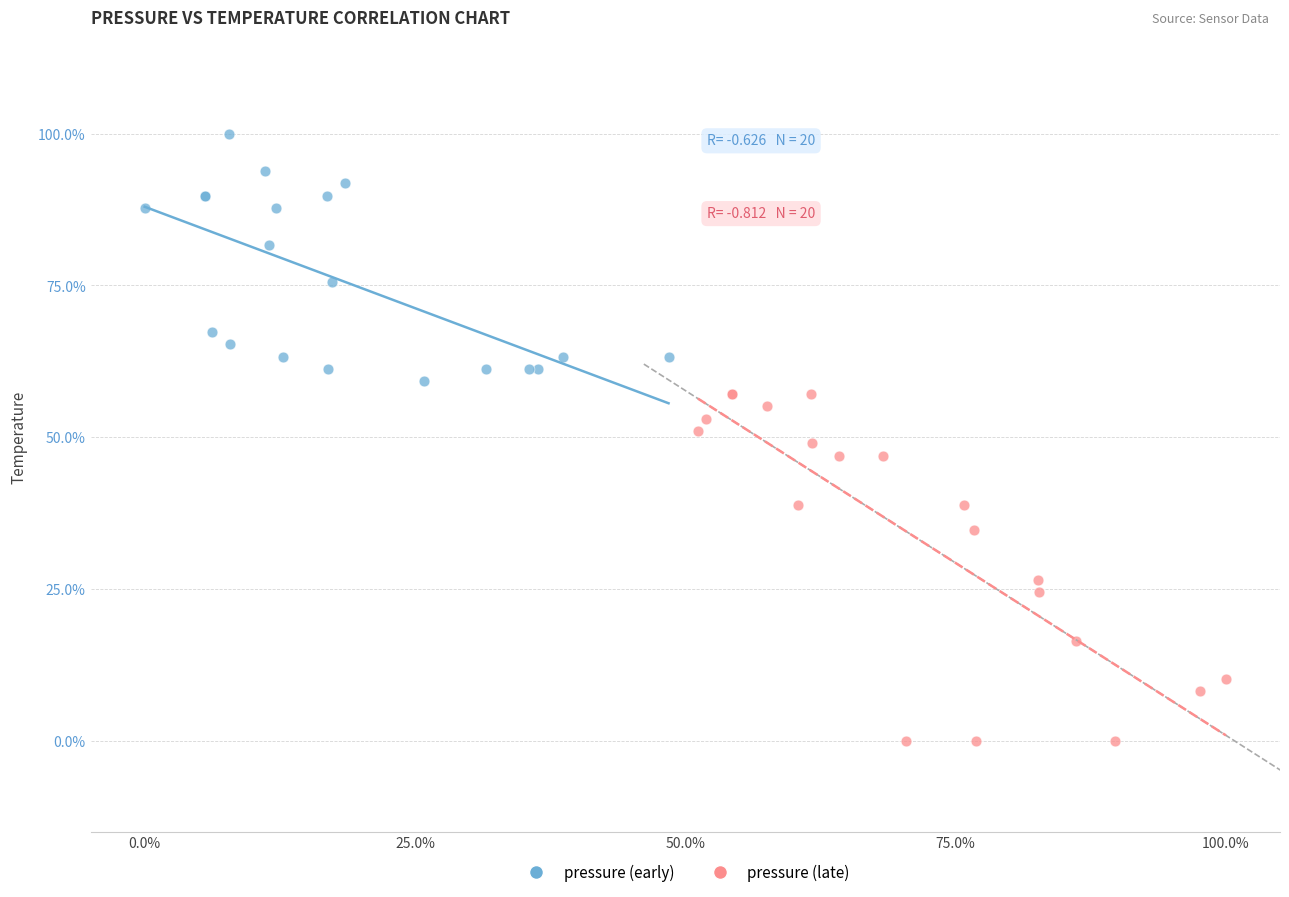

What are all the series names shown in the legend?

pressure (early), pressure (late)